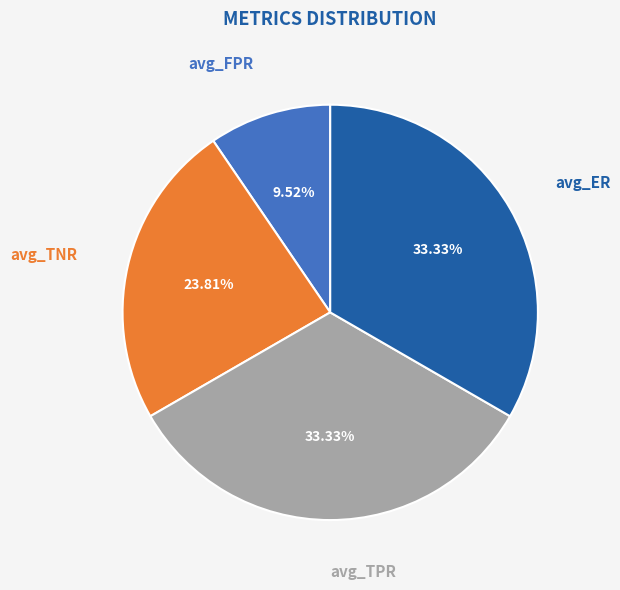

To the nearest percent, what percentage of the pie is avg_FPR?

10%